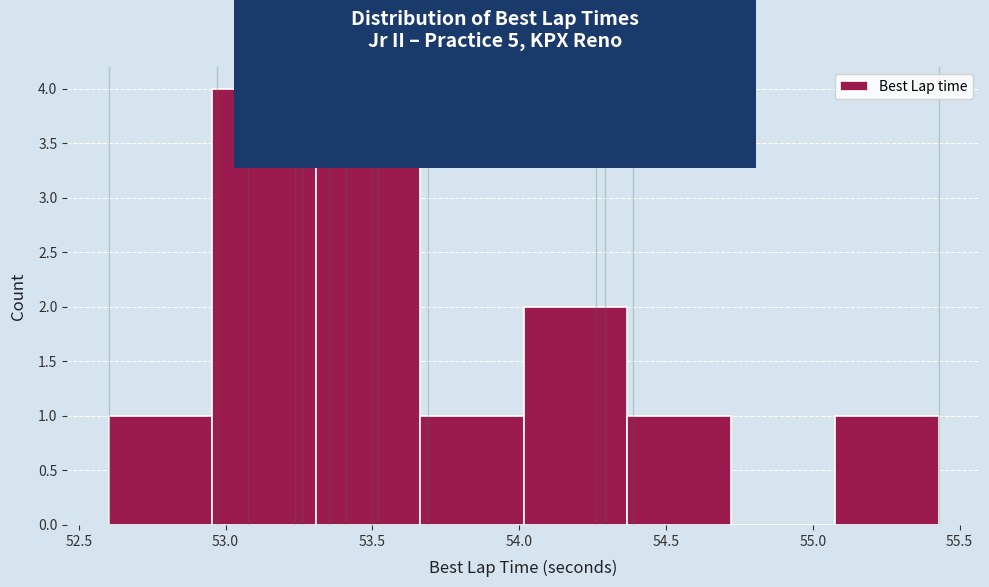

How tall is the bar that spans 53.30 to 53.65 on the x-axis? Neither the bar edges nor the heights are printed on the chart, so give them approximately, as read against the axes.

4